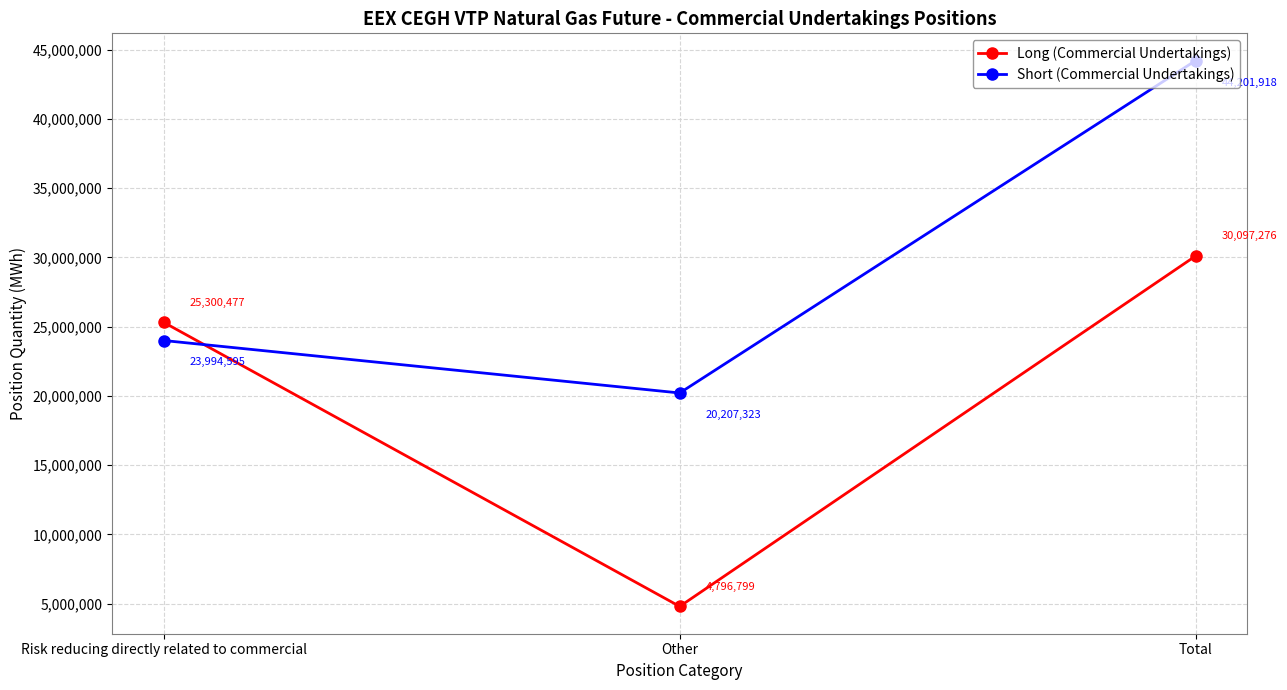

What is the total value across all series at Risk reducing directly related to commercial?

49295072